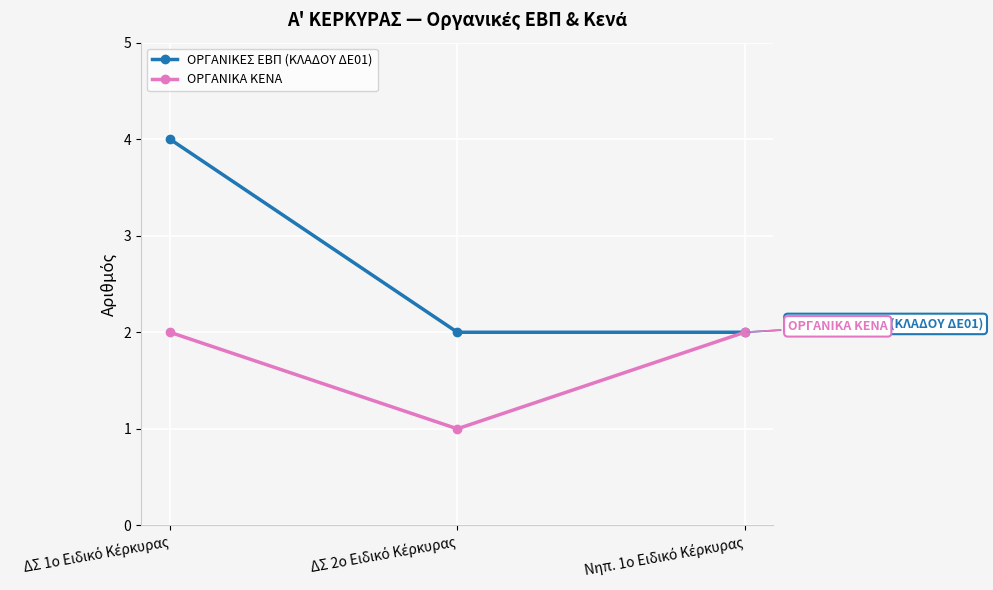

Which series has the largest range (max minus min)?

ΟΡΓΑΝΙΚΕΣ ΕΒΠ (ΚΛΑΔΟΥ ΔΕ01)